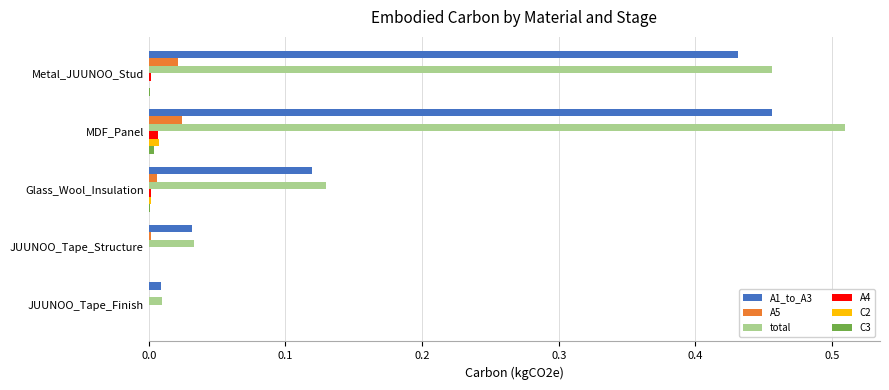

Is the value of total at MDF_Panel greater than the value of A1_to_A3 at JUUNOO_Tape_Structure?

Yes